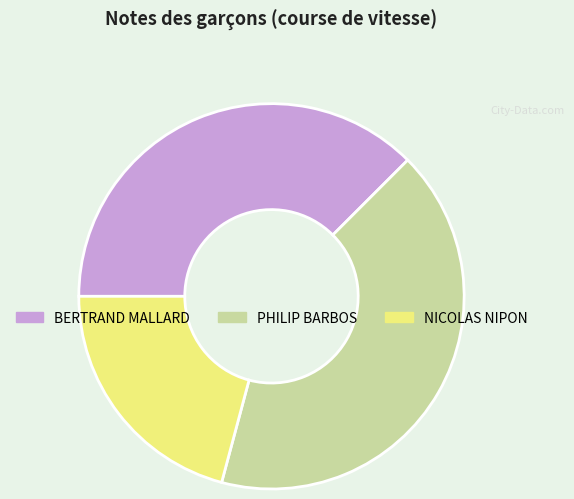

Which has a higher value, NICOLAS NIPON or PHILIP BARBOS?

PHILIP BARBOS